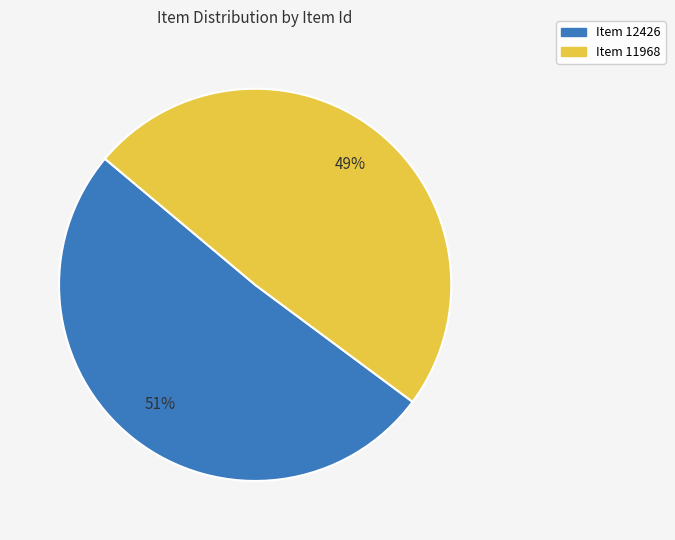

Does any single category account for the majority?

Yes